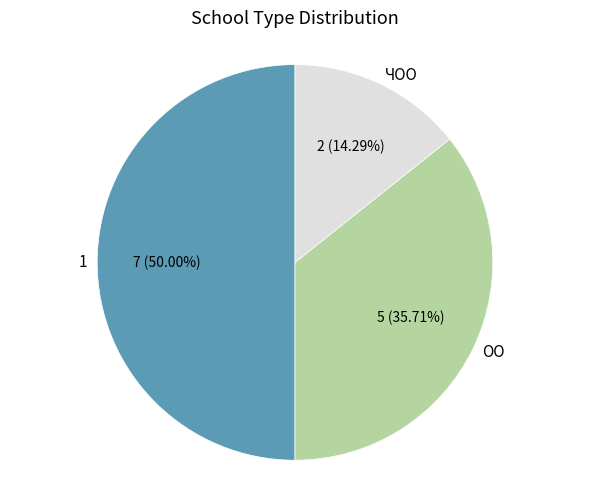

What is the smallest slice in the pie chart?

ЧОО